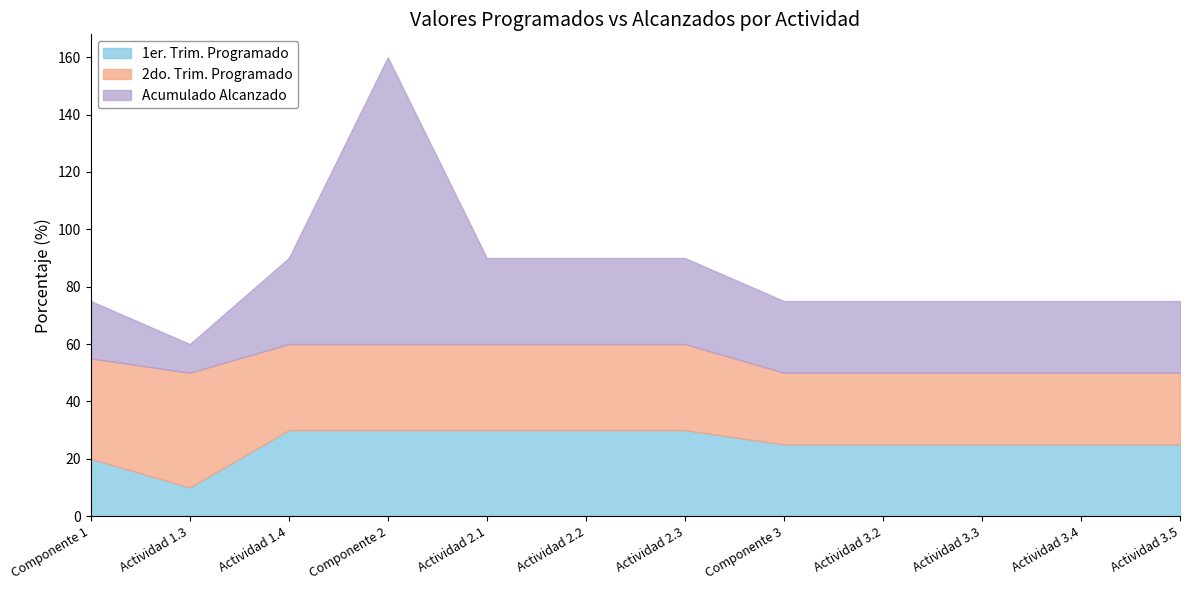

Which category has the highest value across all series?

Componente 2